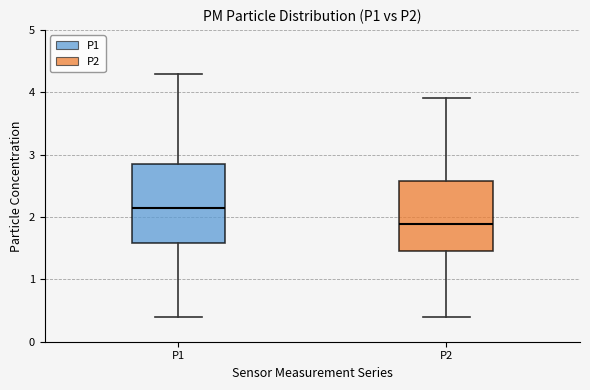

Where does the lower whisker of the box for P1 end on the y-axis? The values are not printed on the chart, so give them approximately, as read against the axis.

0.4